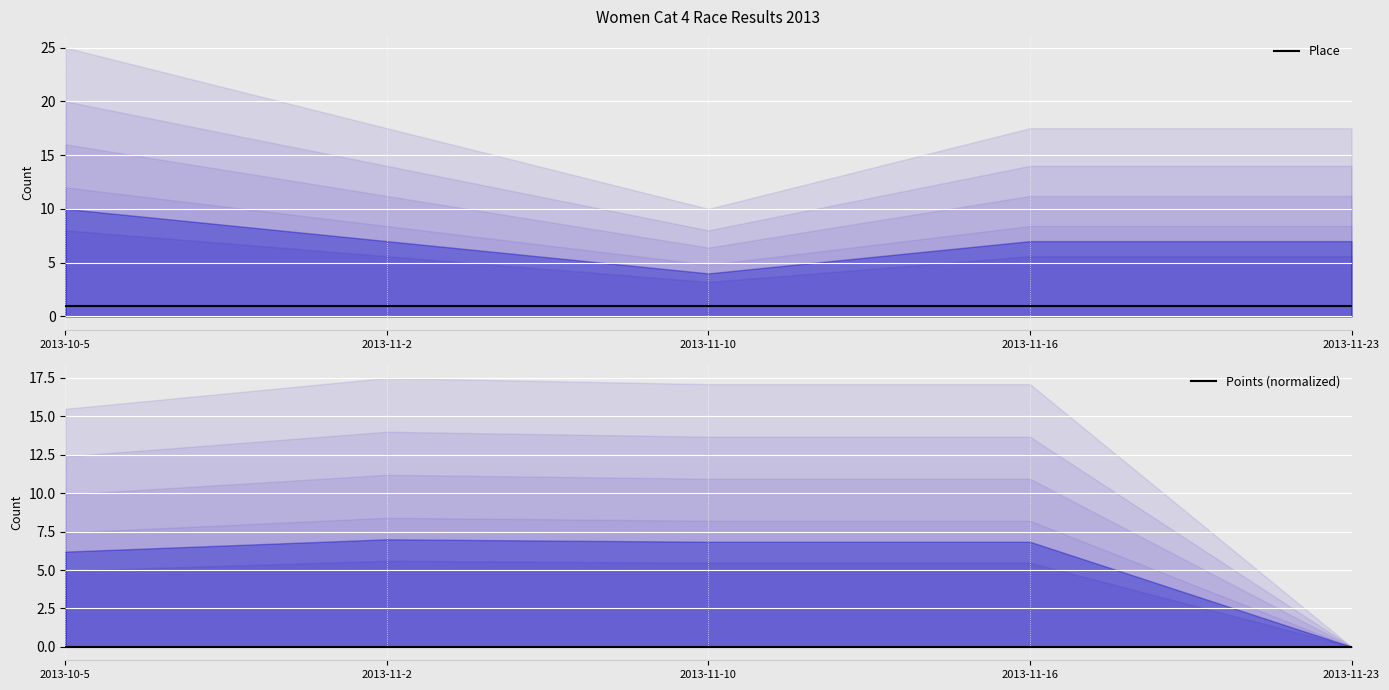

What is the difference between the highest and lowest values at 2013-11-23?

1